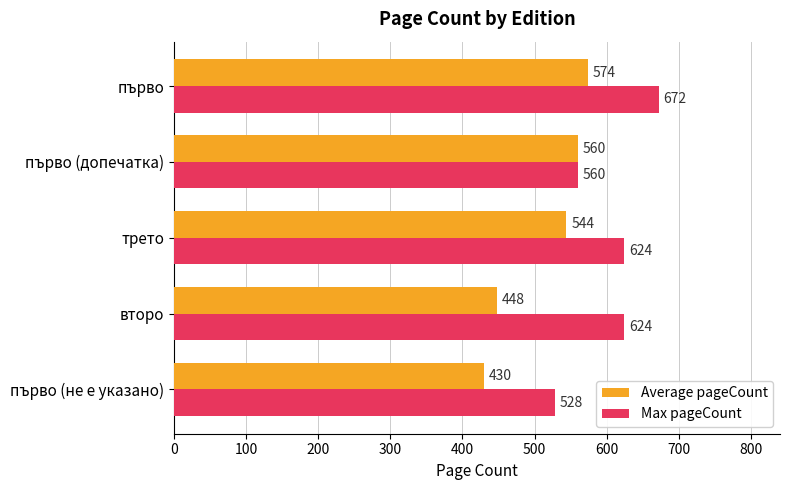

At how many categories does at least one series exceed 570?

3